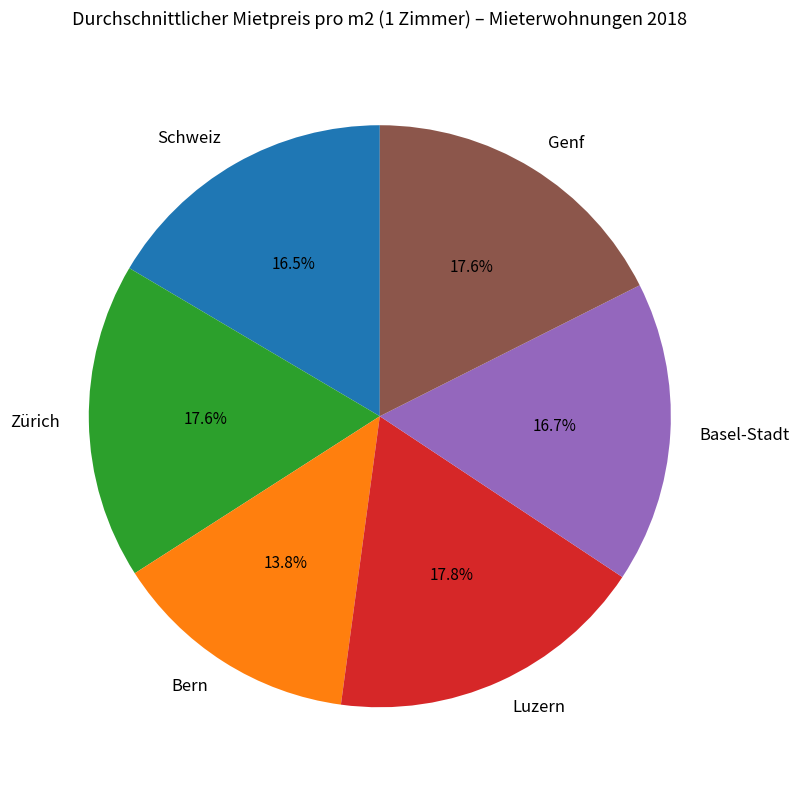

Is the sum of Schweiz and Luzern greater than half?

No